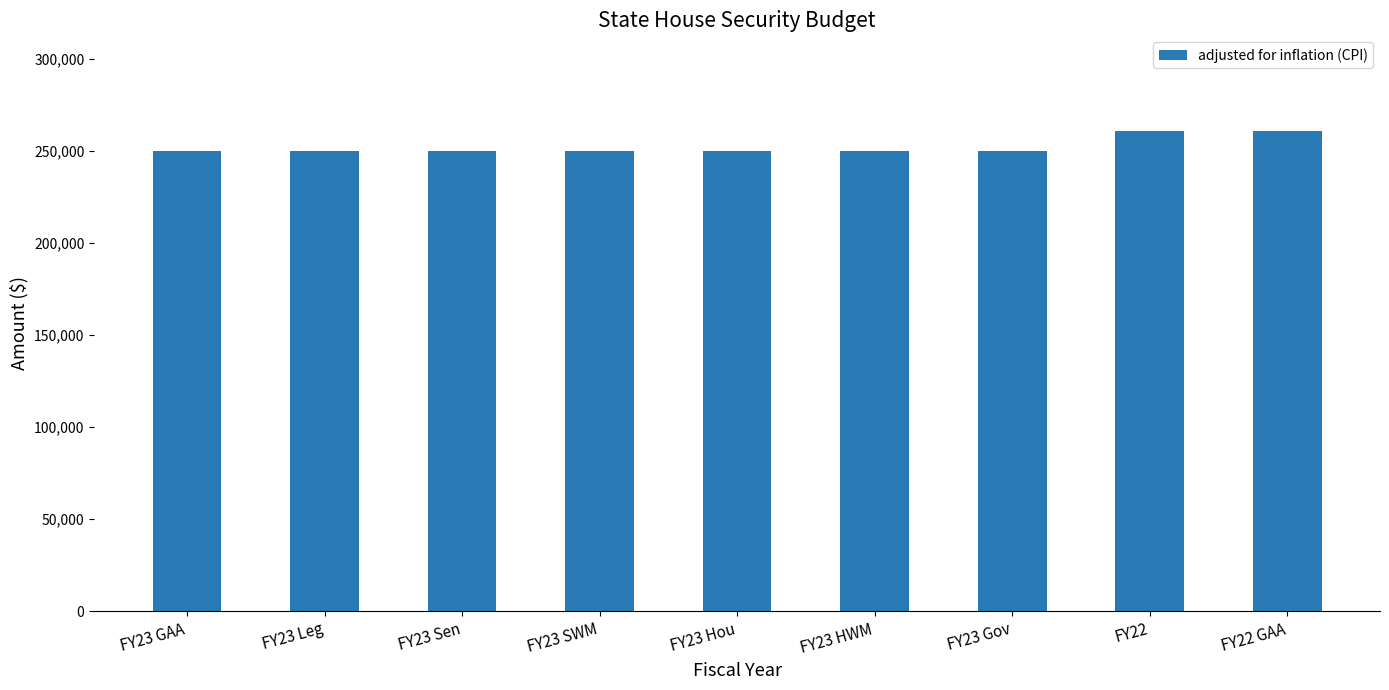

What is the greatest value displayed?

260816